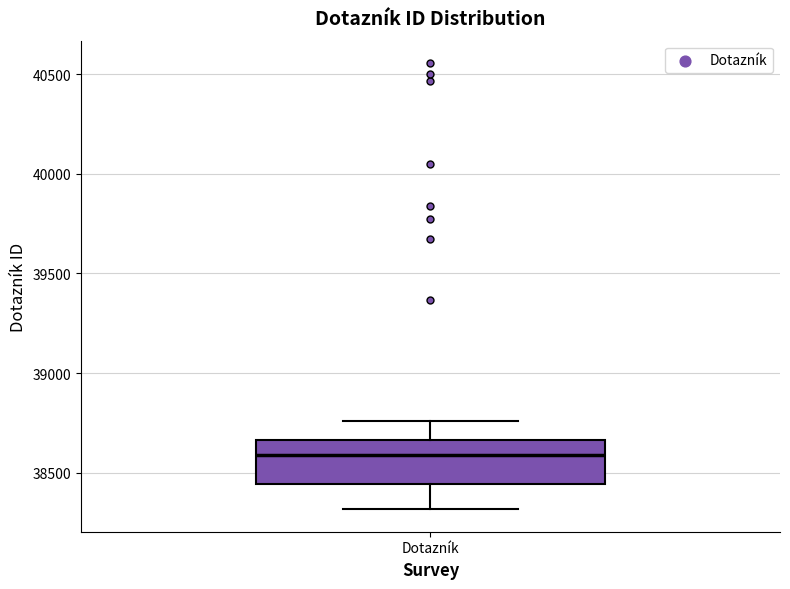

Where does the upper whisker of the box for Dotazník end on the y-axis? The values are not printed on the chart, so give them approximately, as read against the axis.

38750